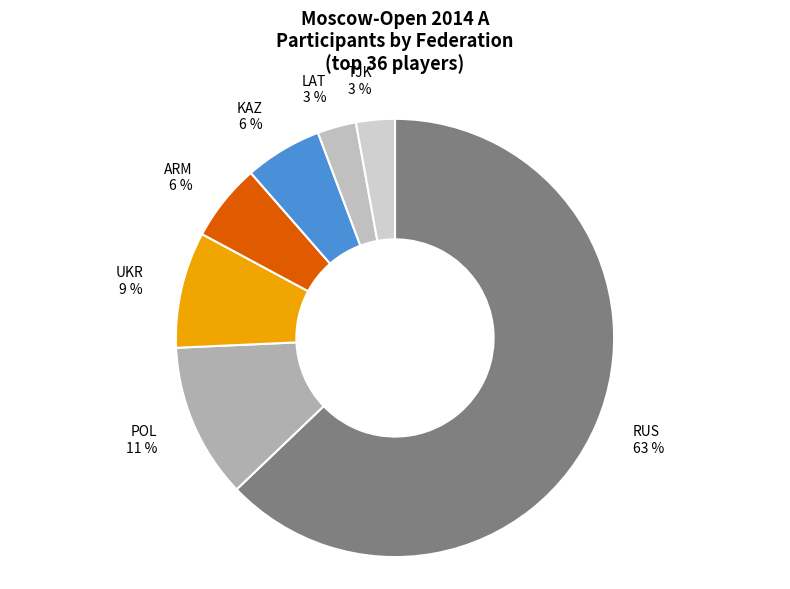

The UKR slice represents 19% of the pie. True or false?

False